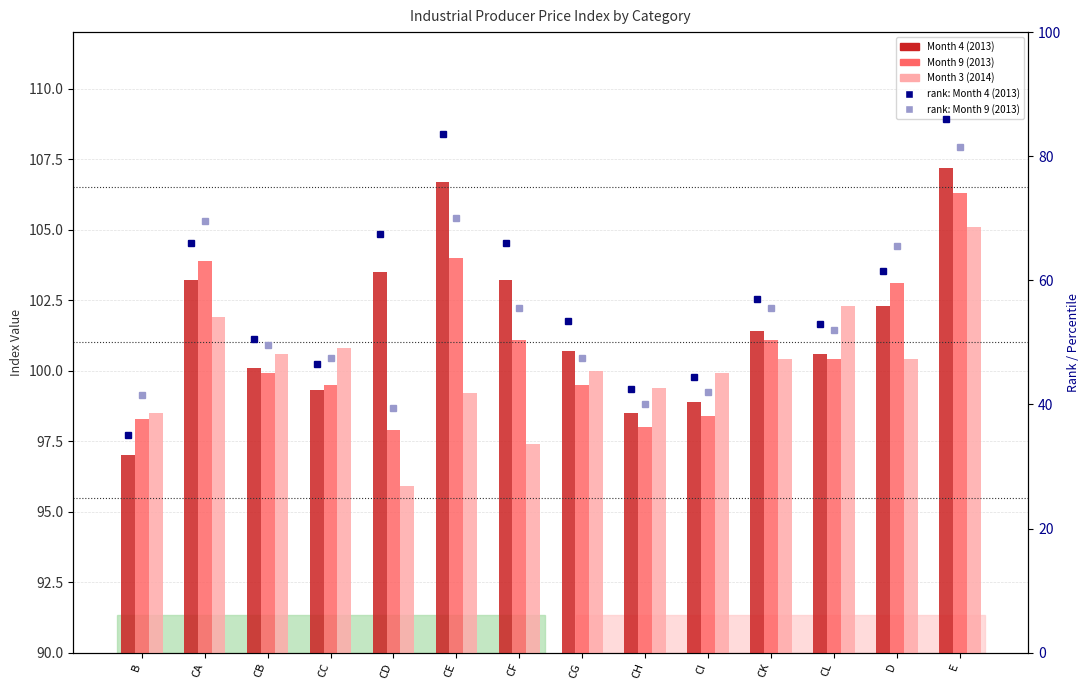

List the series in order of their peak value, highest first.

Month 4 (2013), Month 9 (2013), Month 3 (2014), rank: Month 4 (2013), rank: Month 9 (2013)